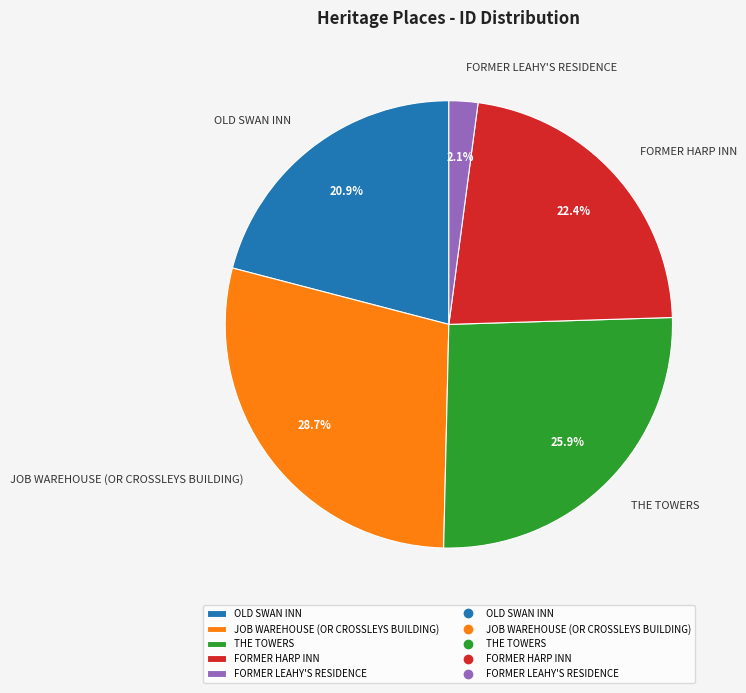

What percentage is the OLD SWAN INN slice, to the nearest percent?

21%